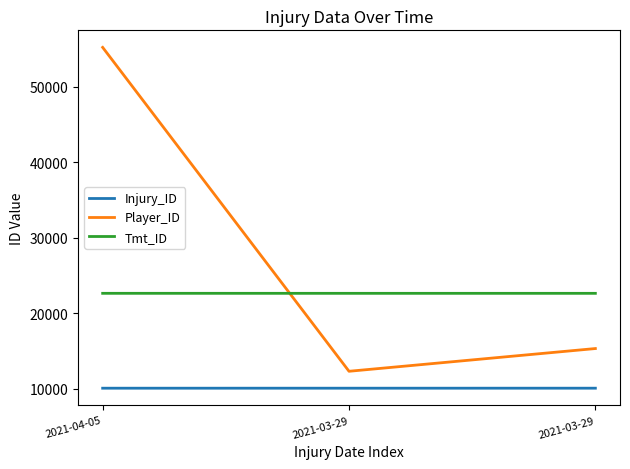

What is the greatest value displayed?

55239